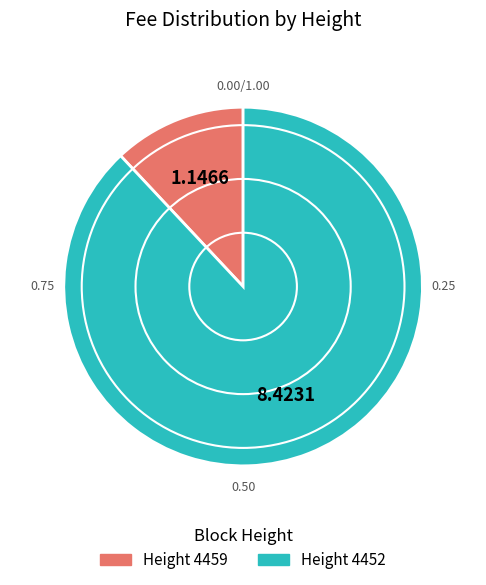

Which slice represents more than half of the pie?

Height 4452